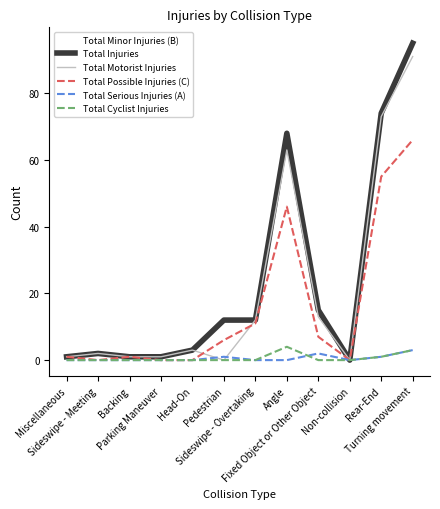

At how many categories does at least one series exceed 59?

3